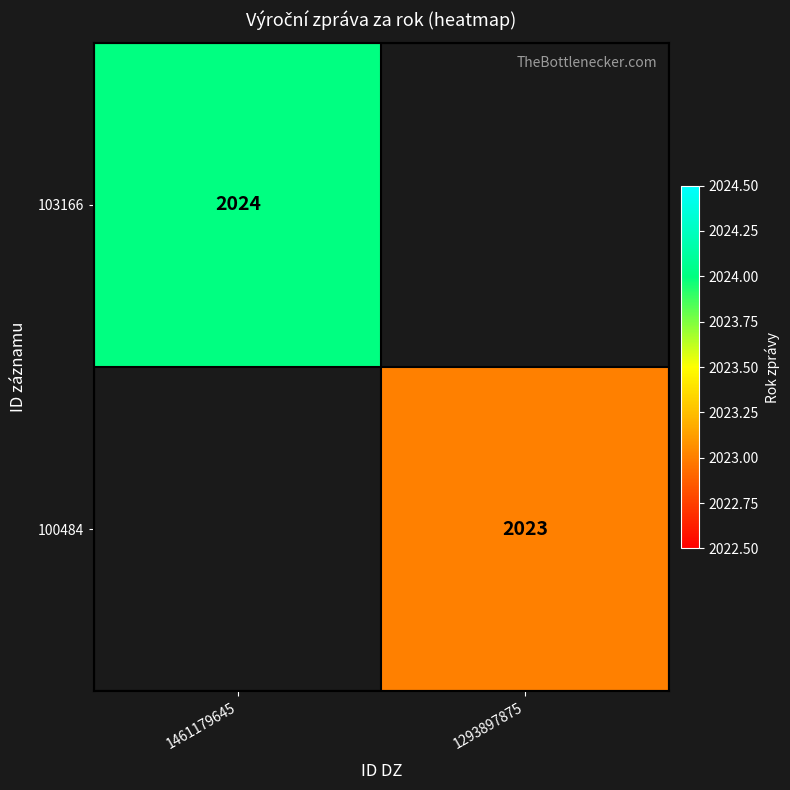

The 103166 series shows 2024 at 1461179645. True or false?

True